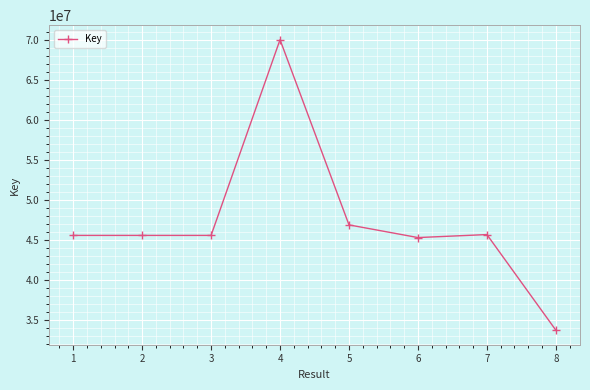

Which has a higher value, 4 or 6?

4